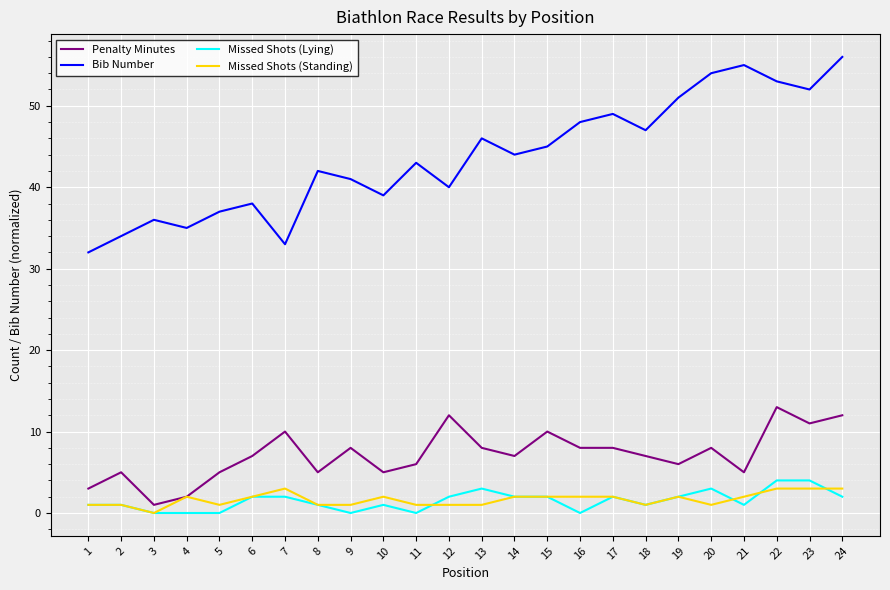

What is the sum of the Missed Shots (Standing) values at 17 and 15?

4